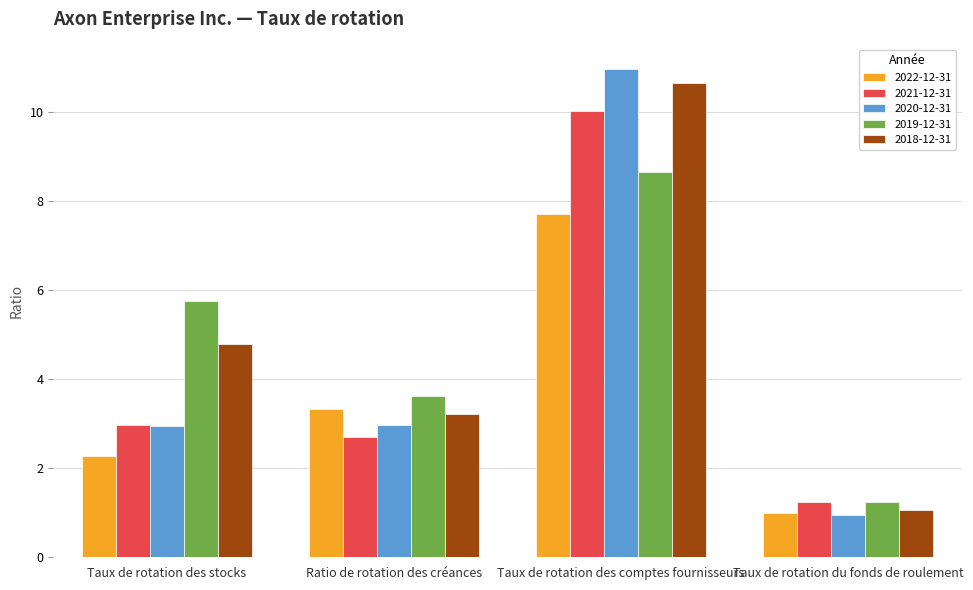

What is the sum of all 2020-12-31 values?

17.8